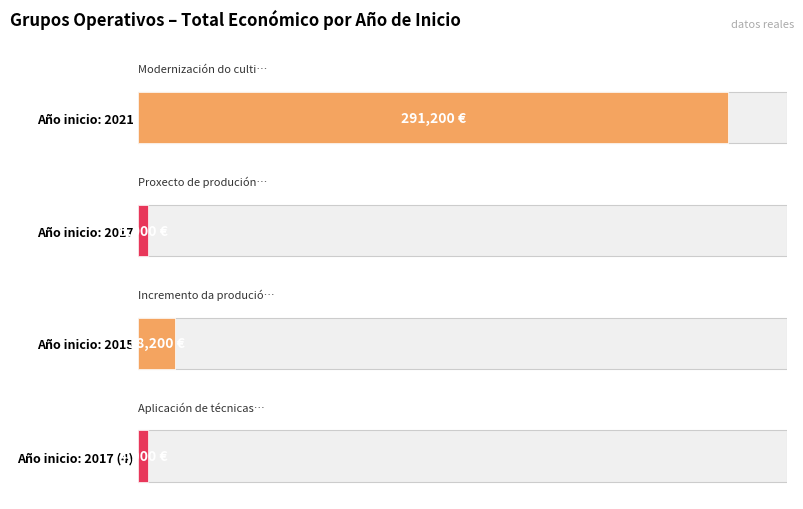

What is the maximum value shown in the chart?

291200